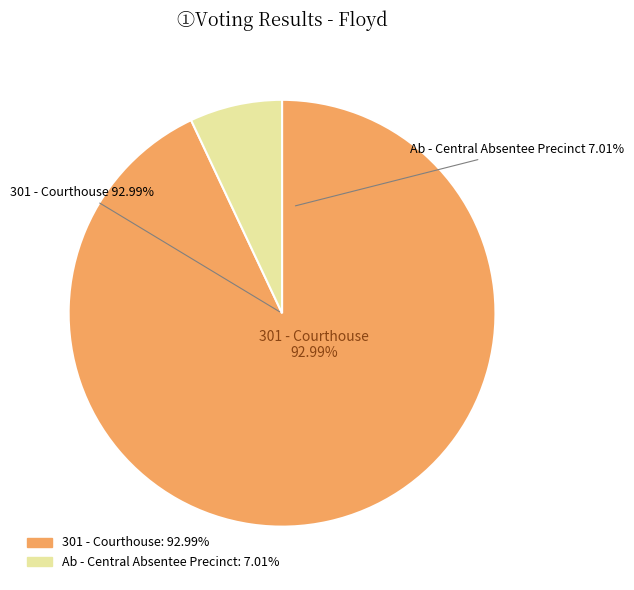

To the nearest percent, what percentage of the pie is 301 - Courthouse?

93%